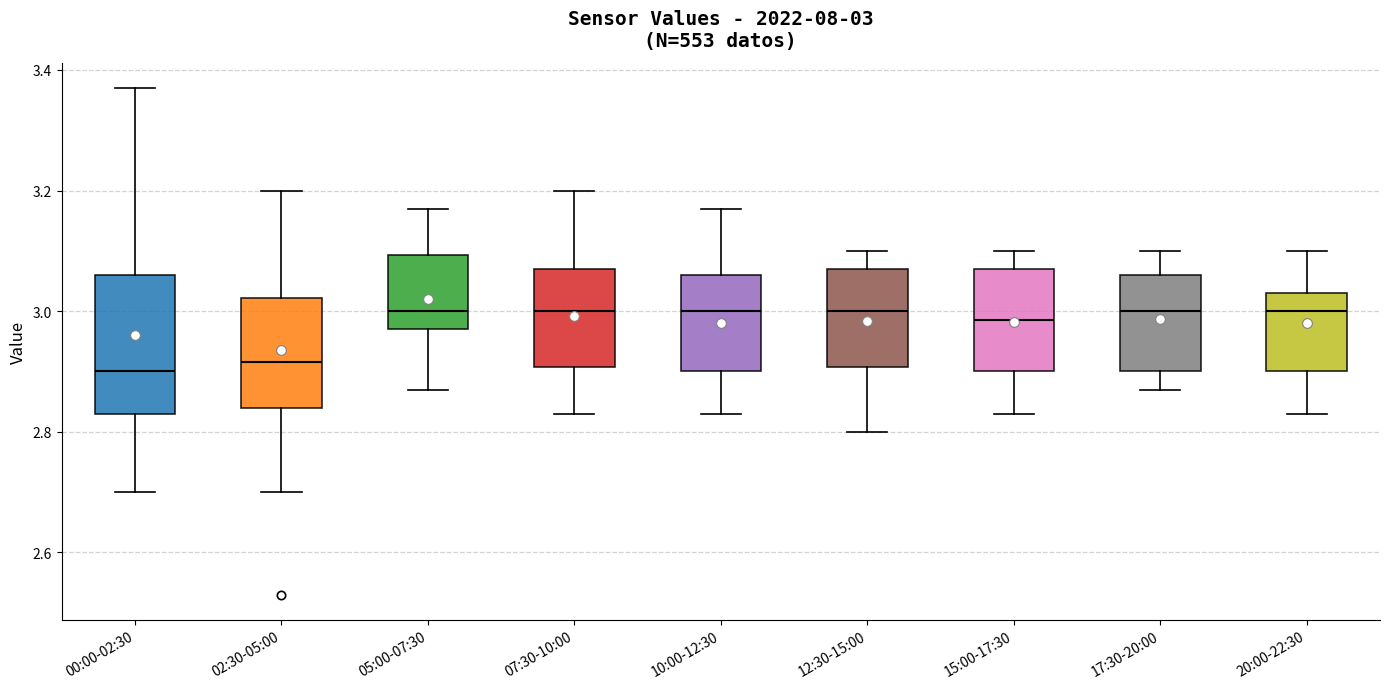

Which box is the tallest, from its lower edge to its upper edge?

00:00-02:30